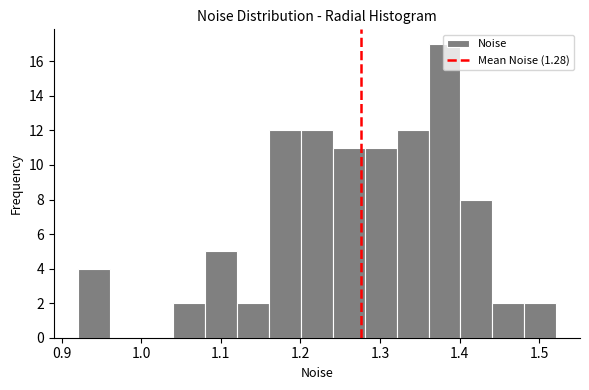

Which range on the x-axis has the tallest bar?

1.36 to 1.40